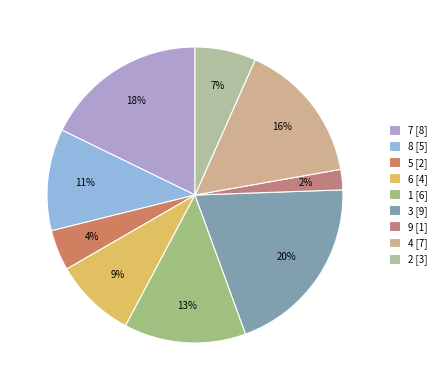

Count the number of slices in the pie.

9